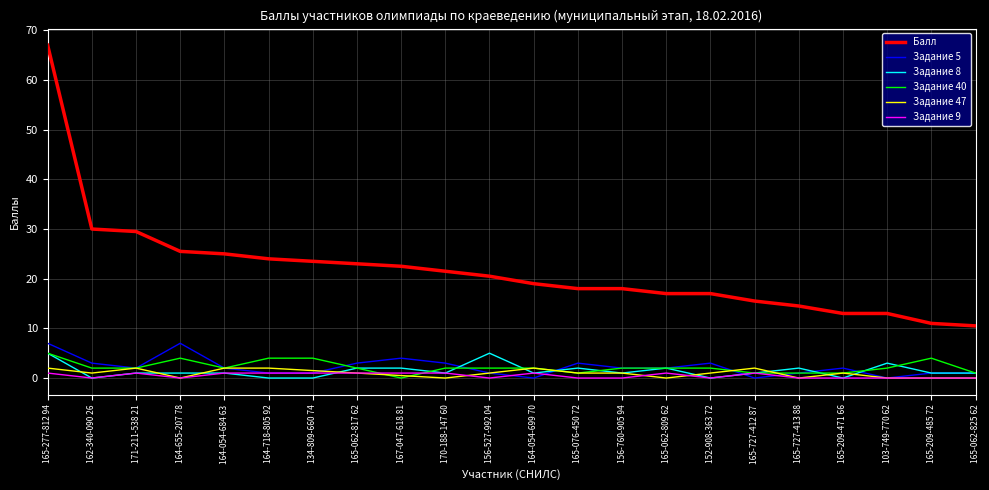

Which category has the highest value across all series?

165-277-812 94